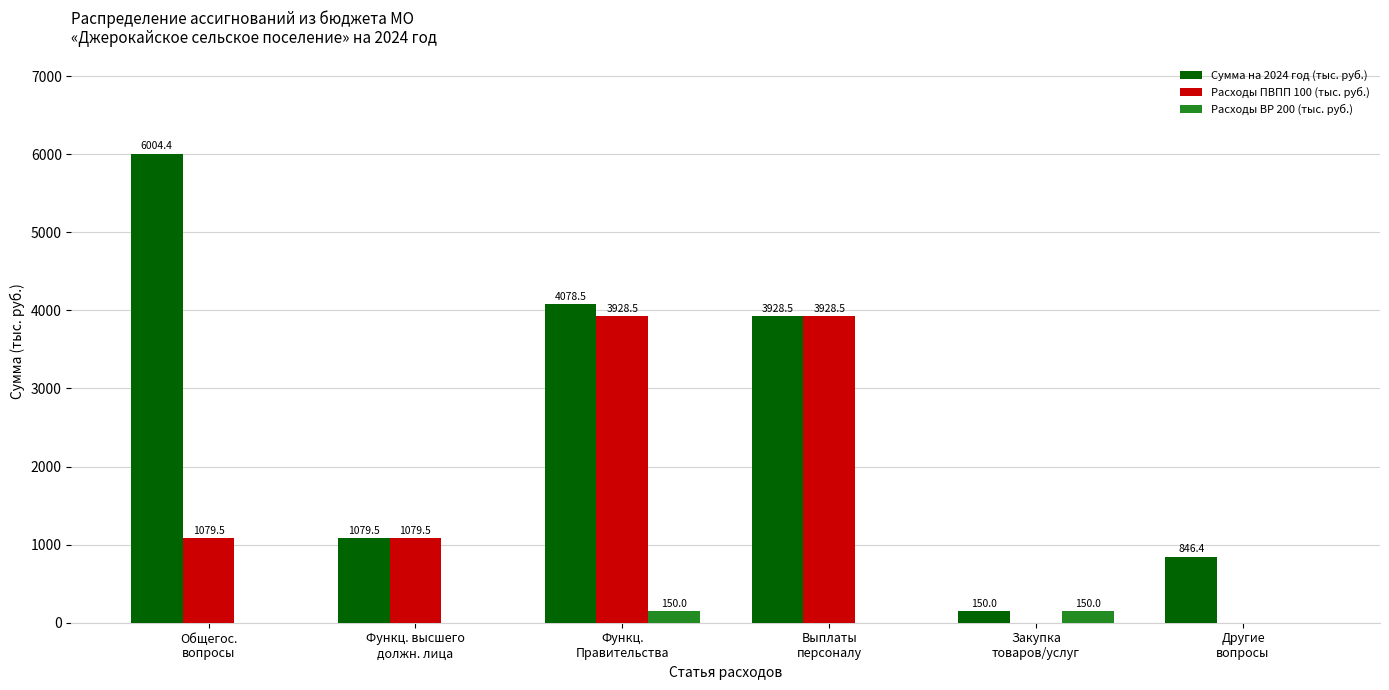

What is the sum of the Расходы ПВПП 100 (тыс. руб.) values at Функц.
Правительства and Другие
вопросы?

3928.5